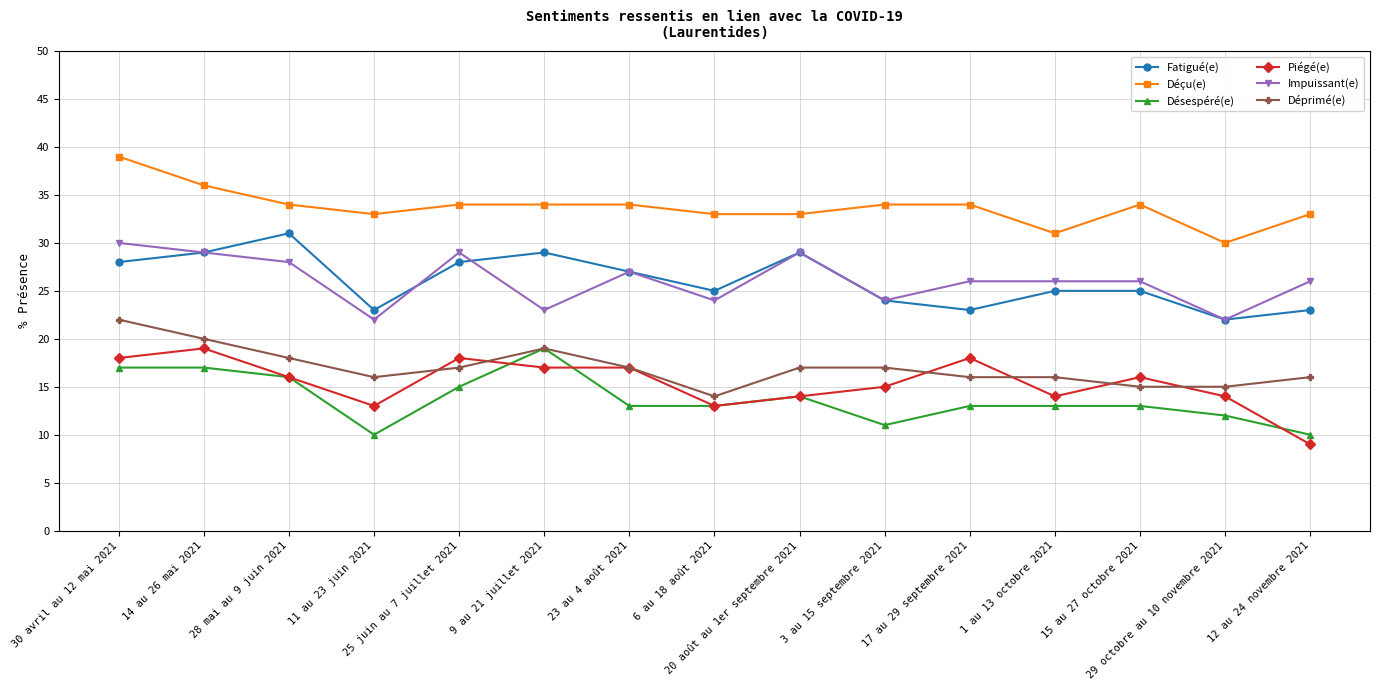

Does the chart display data point markers on the line(s)?

Yes